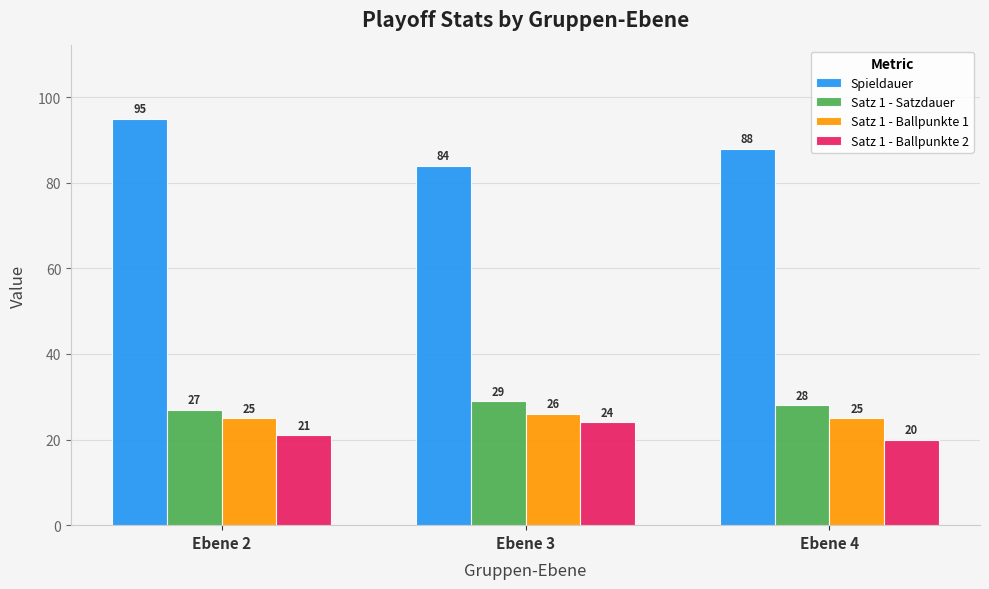

Reading left to right, extract all data points from this chart.

Spieldauer: 95	84	88
Satz 1 - Satzdauer: 27	29	28
Satz 1 - Ballpunkte 1: 25	26	25
Satz 1 - Ballpunkte 2: 21	24	20